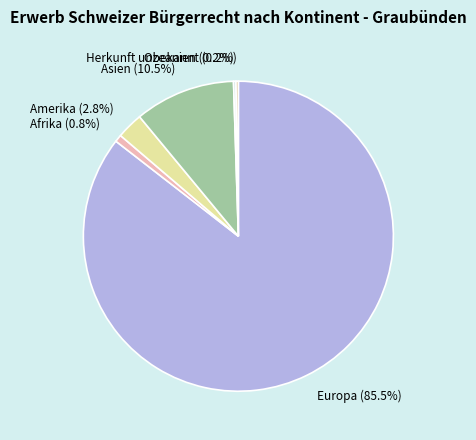

To the nearest percent, what is the difference between the largest and smallest slice percentages?

85%